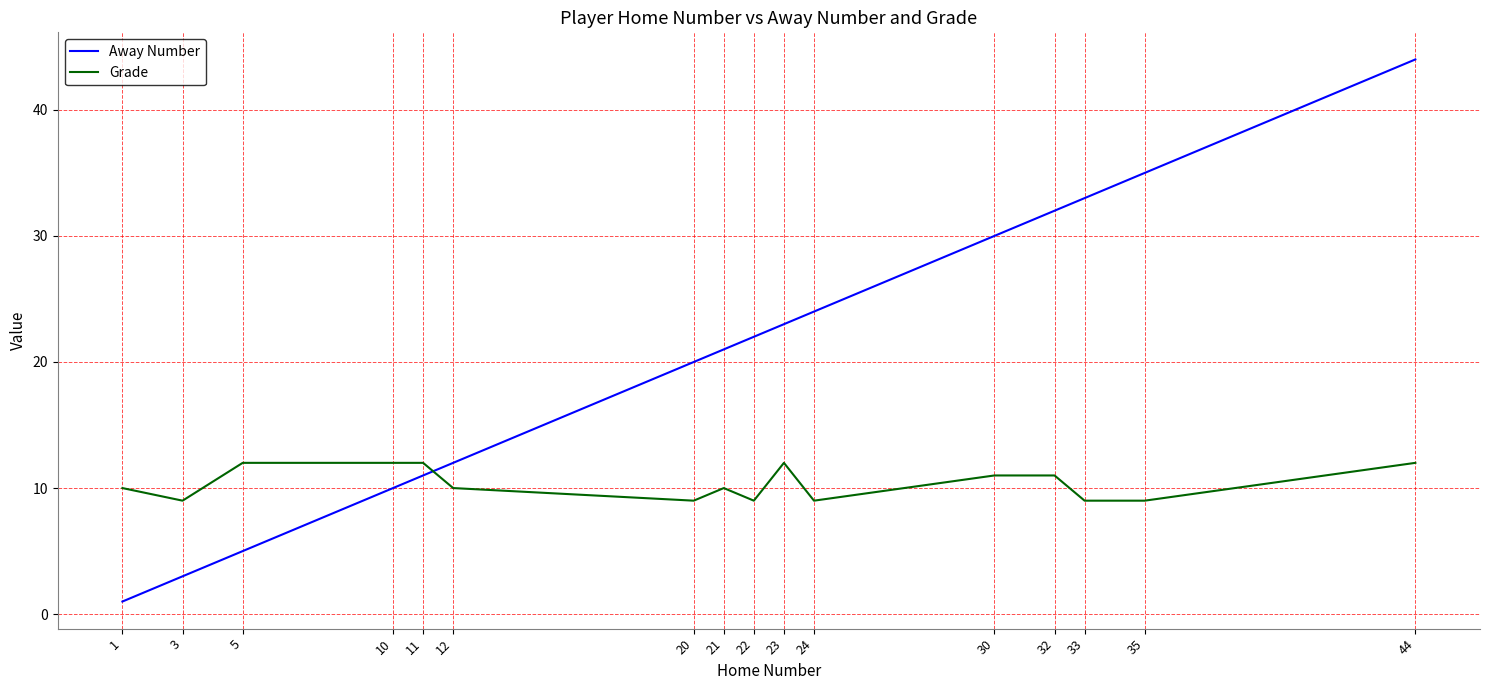

List the series in order of their peak value, lowest first.

Grade, Away Number